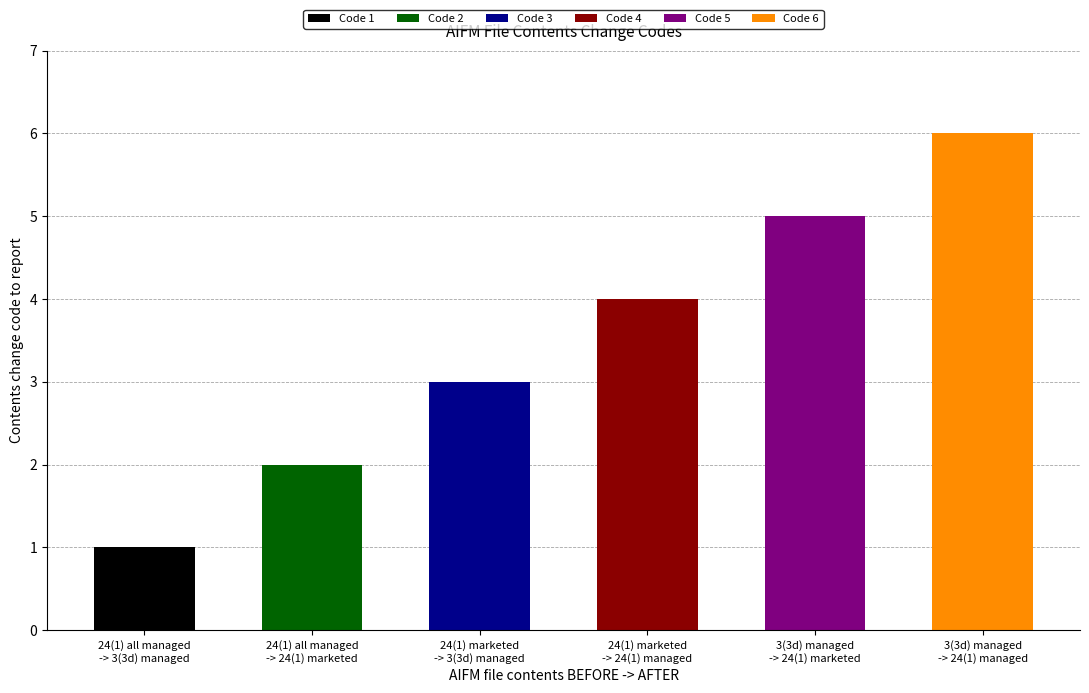

What is the difference between the maximum and minimum values?

5